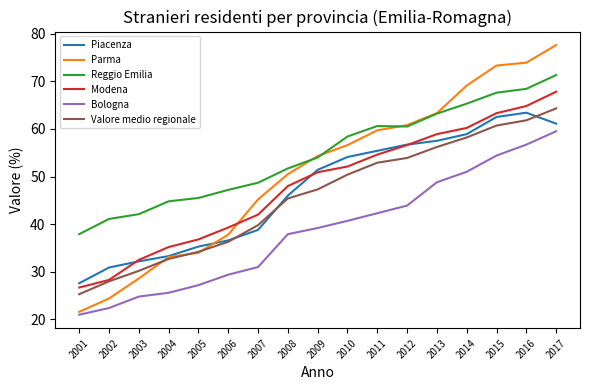

Between 2002 and 2008, which series saw the biggest shift?

Parma